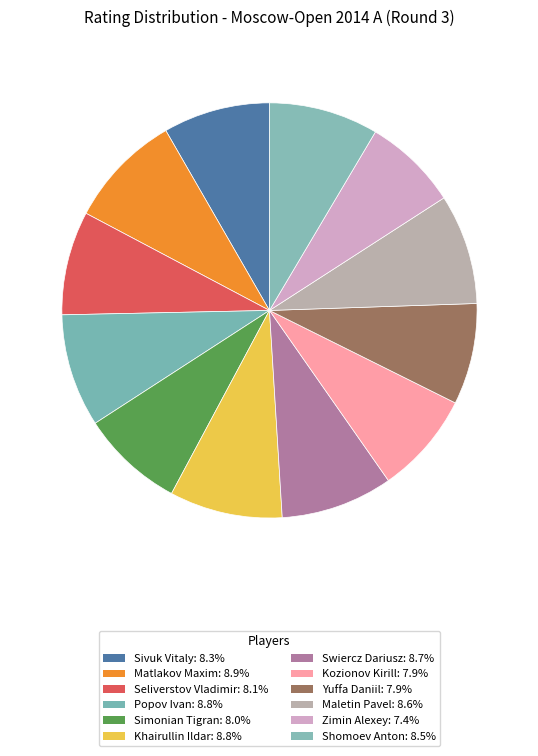

How many slices are in this pie chart?

12